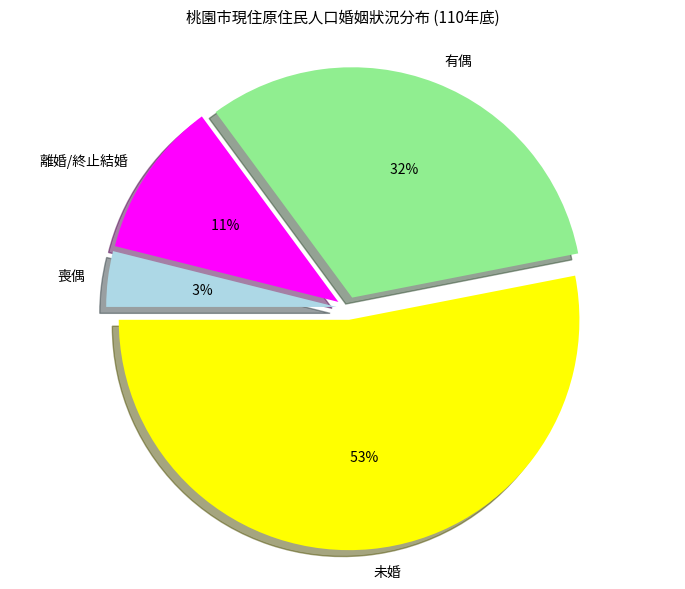

Which slice represents more than half of the pie?

未婚